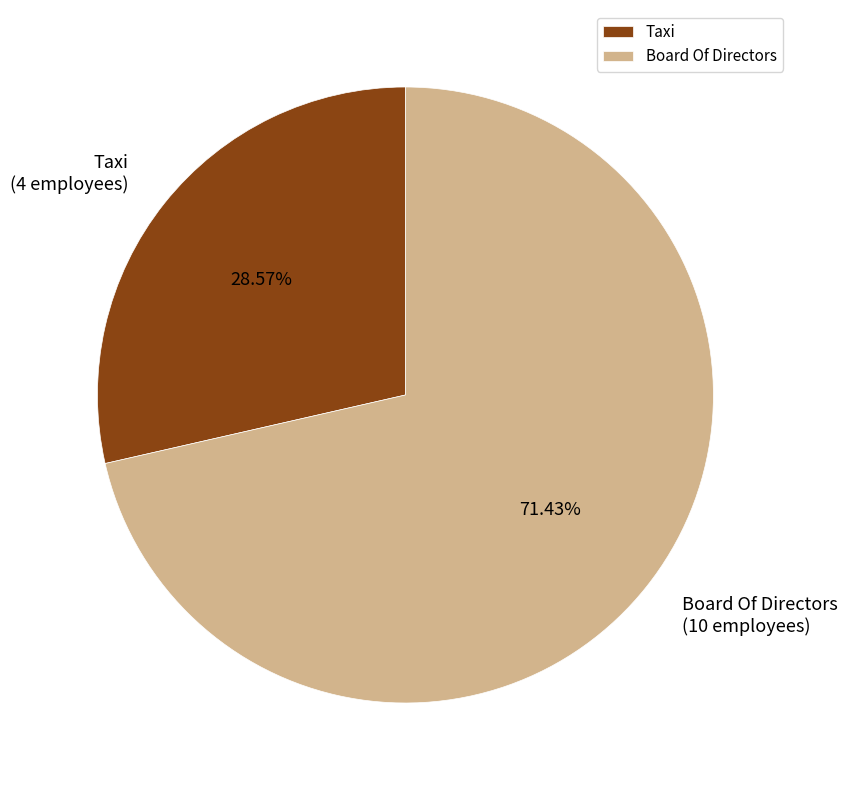

What percentage is the Taxi slice, to the nearest percent?

29%